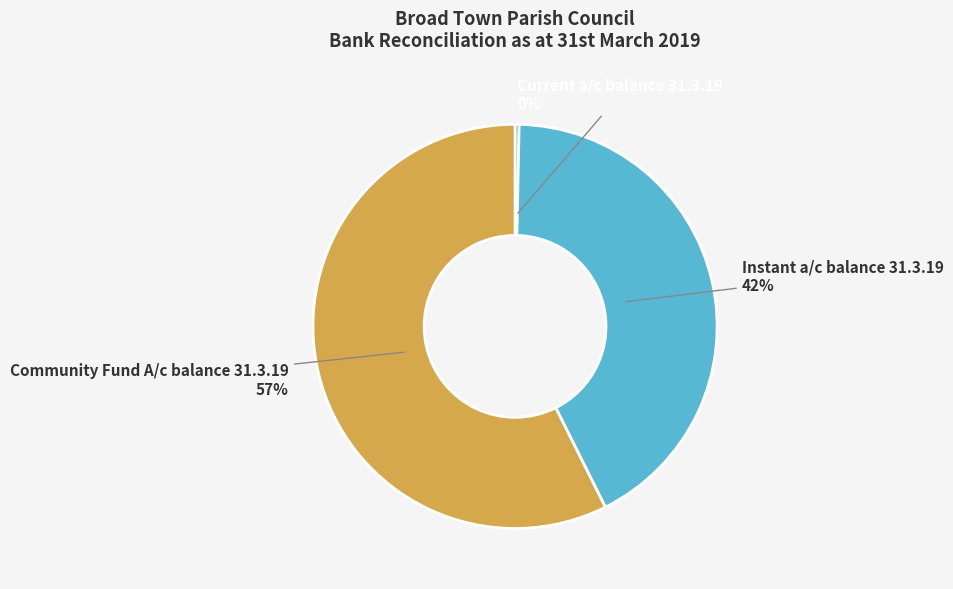

To the nearest percent, what is the average slice percentage?

33%